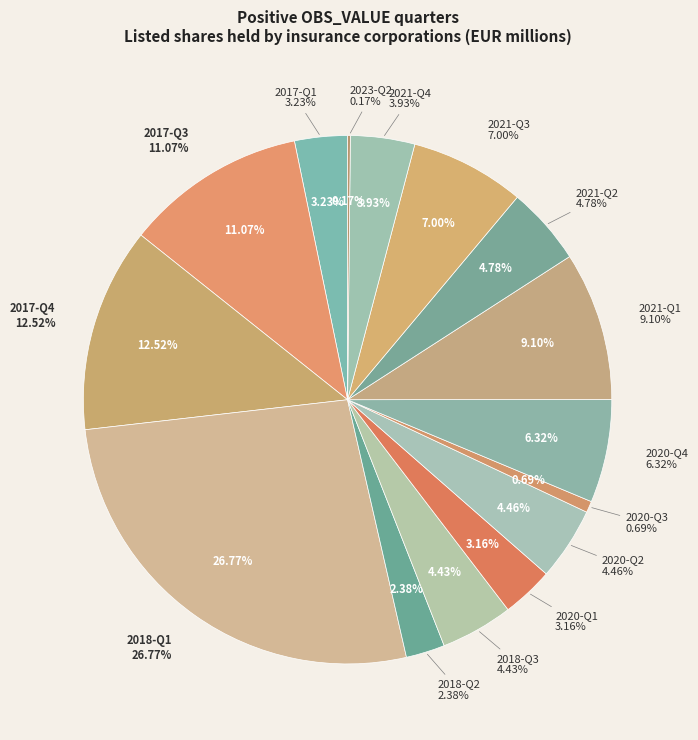

Is it true that 2018-Q3 is 4% of the pie?

True